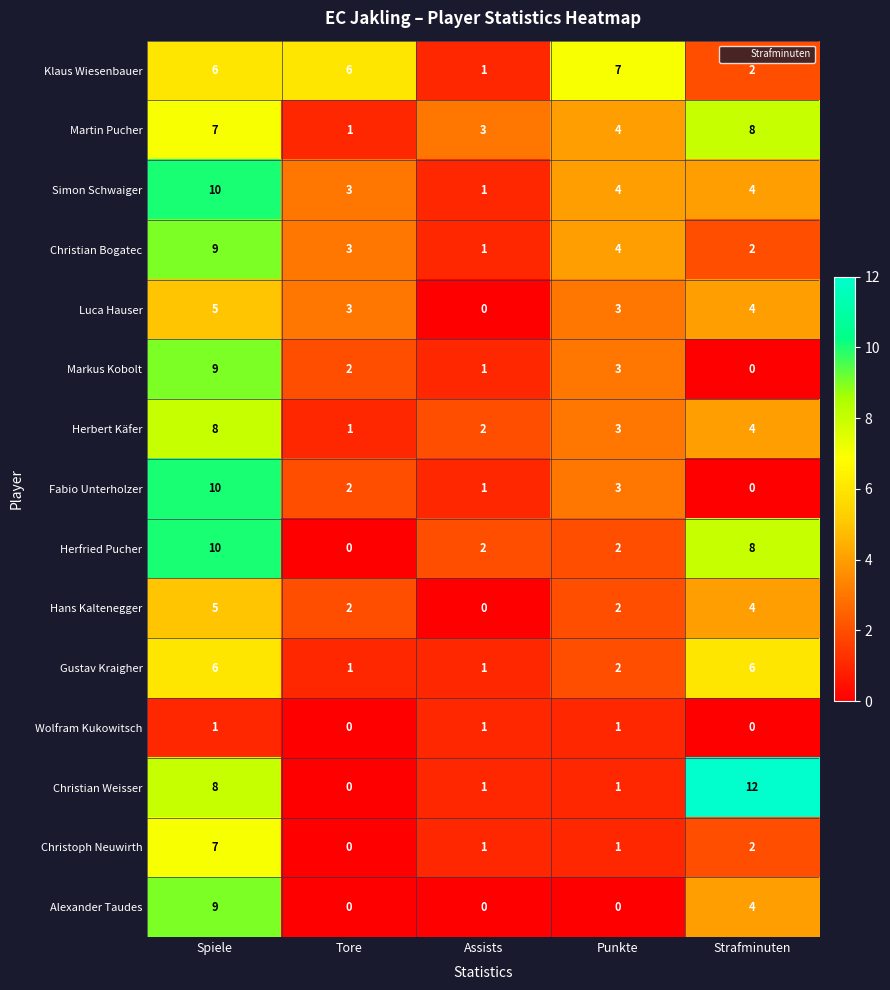

How many data points does each series have?

5